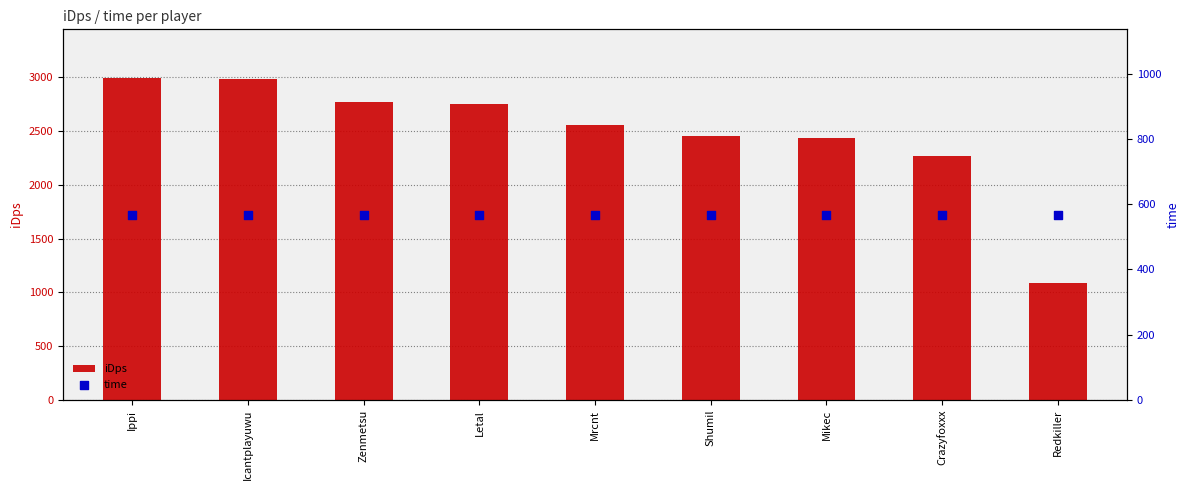

Which series contains the lowest Y value?

time